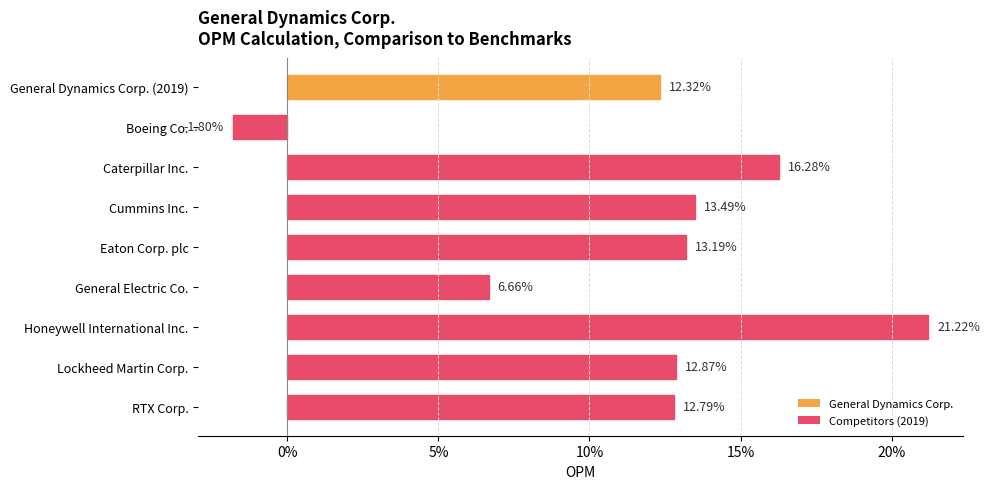

What is the difference between the maximum and second lowest values?

0.1